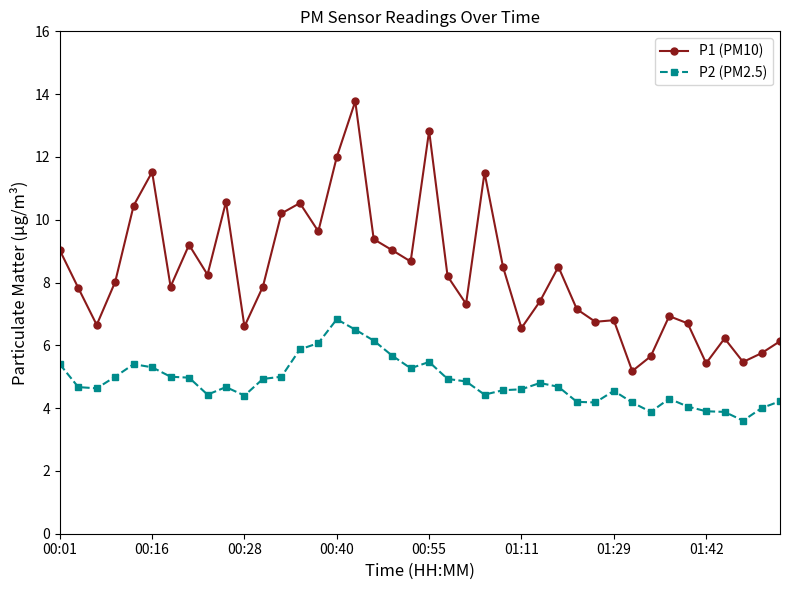

What is the value of the P2 (PM2.5) point at the 21st from the left?

5.5